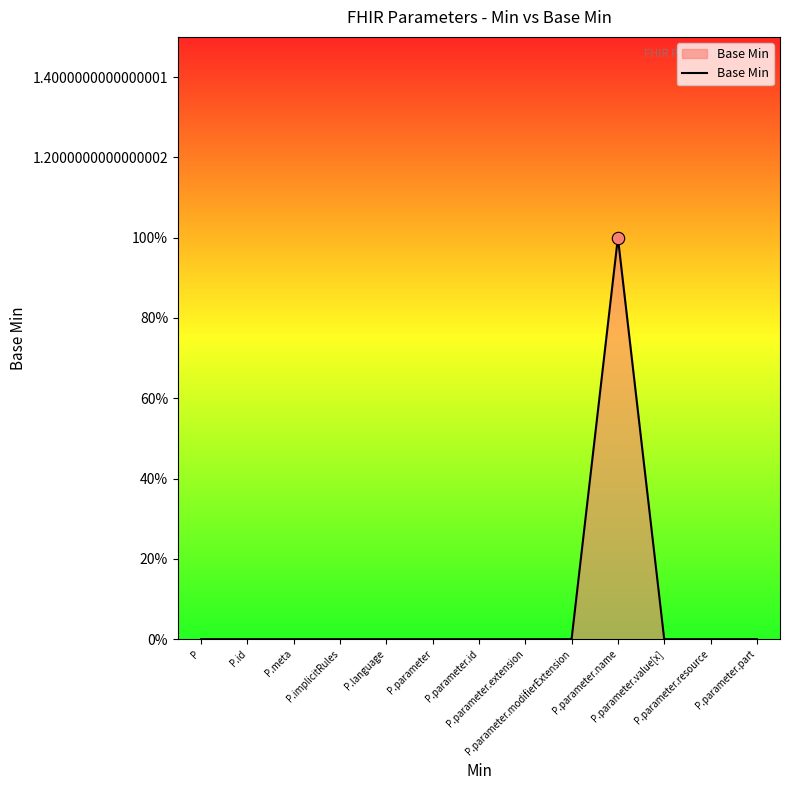

What is the change in value from P.parameter.extension to P.parameter.name?

+1